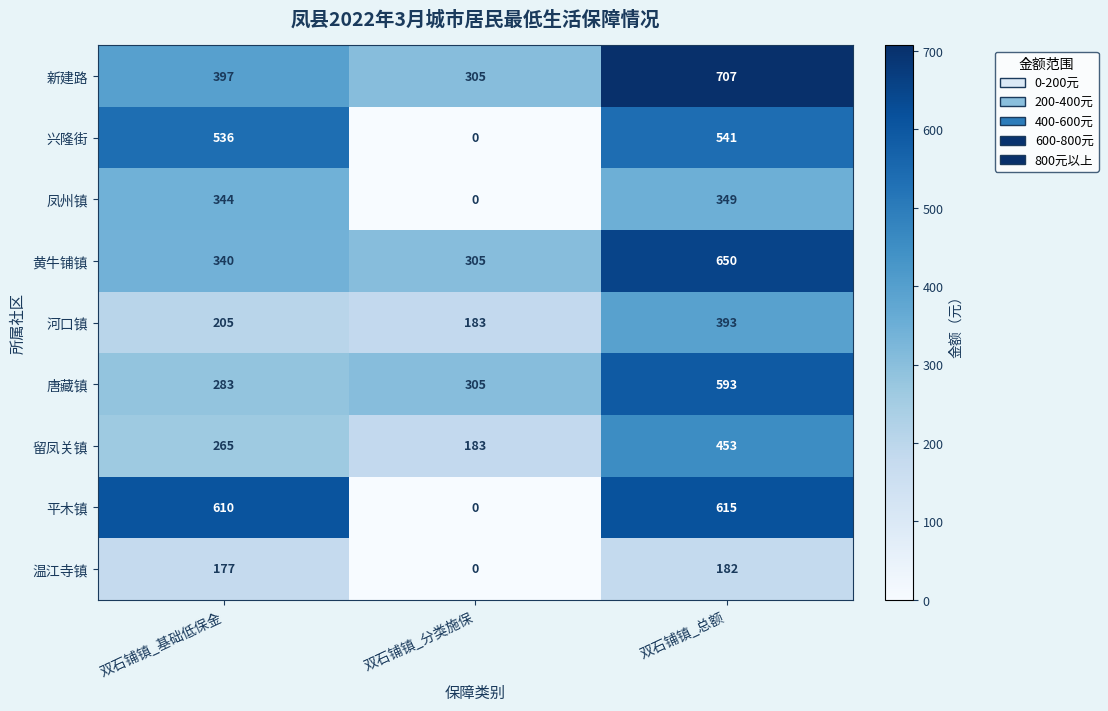

The 凤州镇 series shows 349 at 双石铺镇_总额. True or false?

True